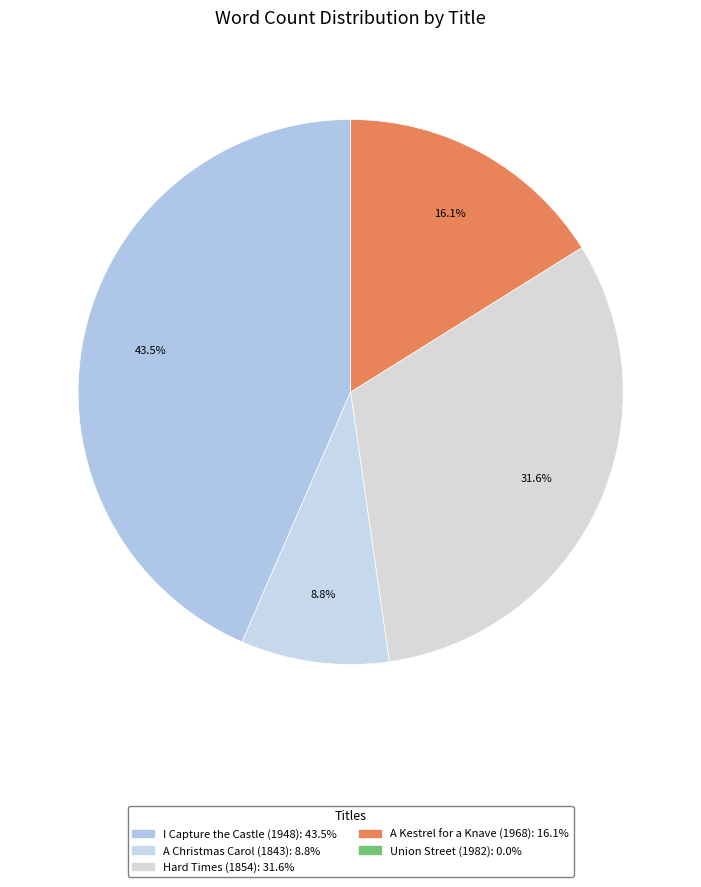

Does any single category account for the majority?

No